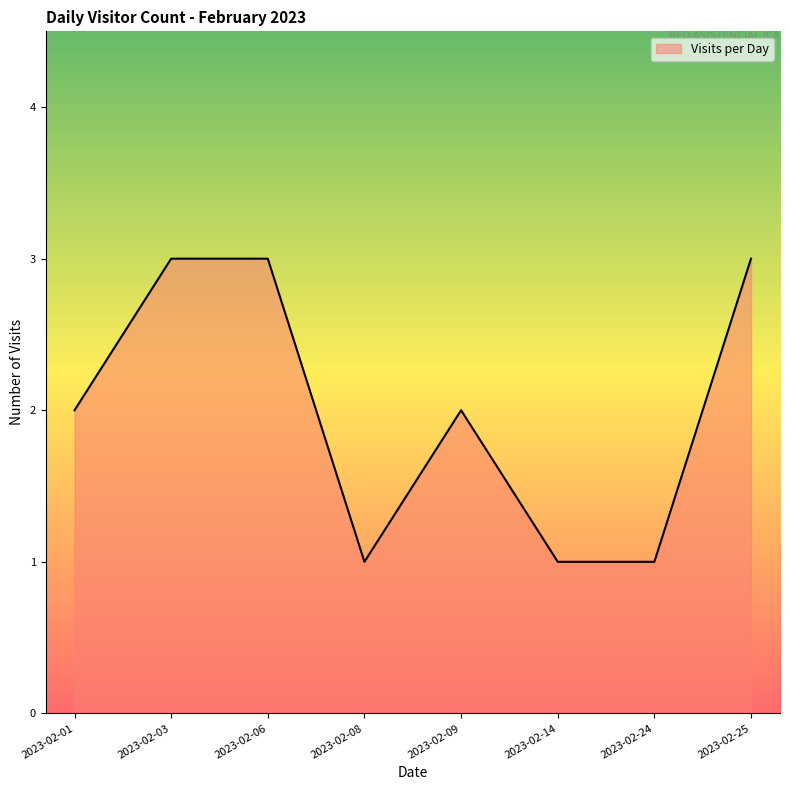

Which has a higher value, 2023-02-09 or 2023-02-25?

2023-02-25